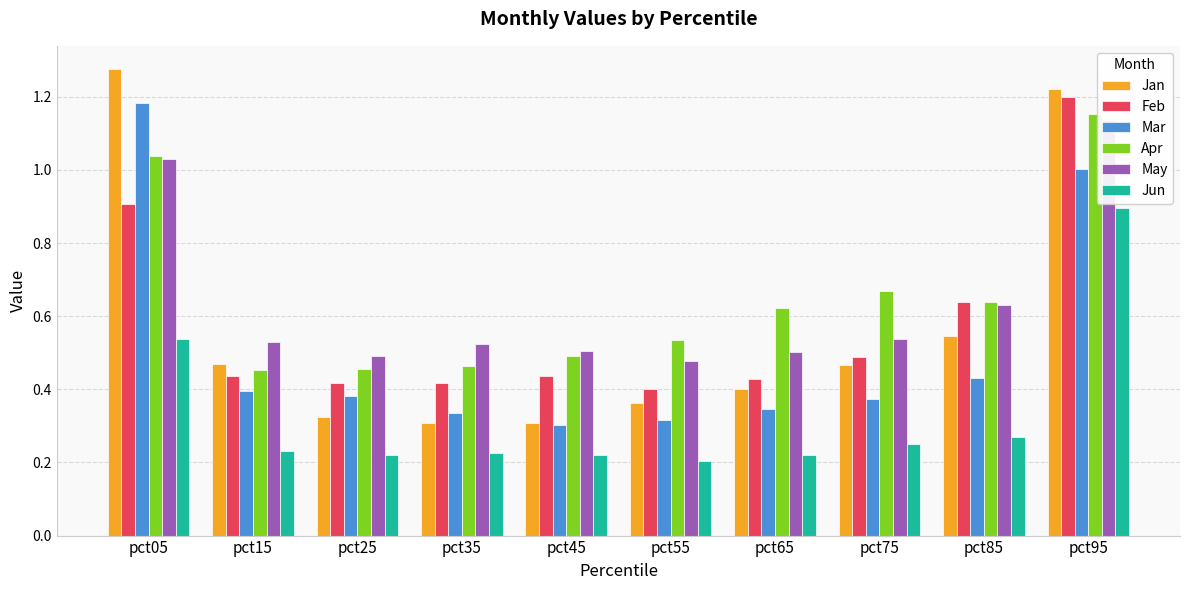

What is the difference between the second highest and minimum values in the Apr series?

0.6